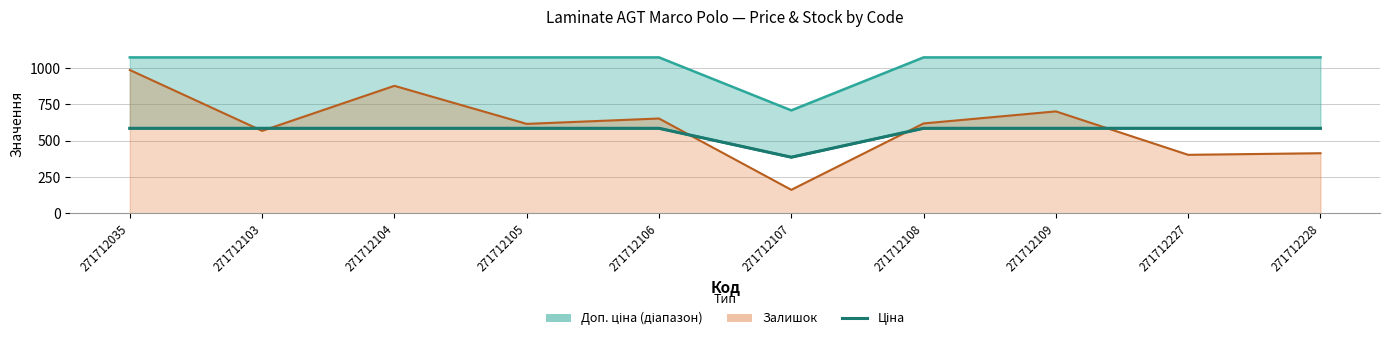

Where is the data nearest to the value 486?

271712107